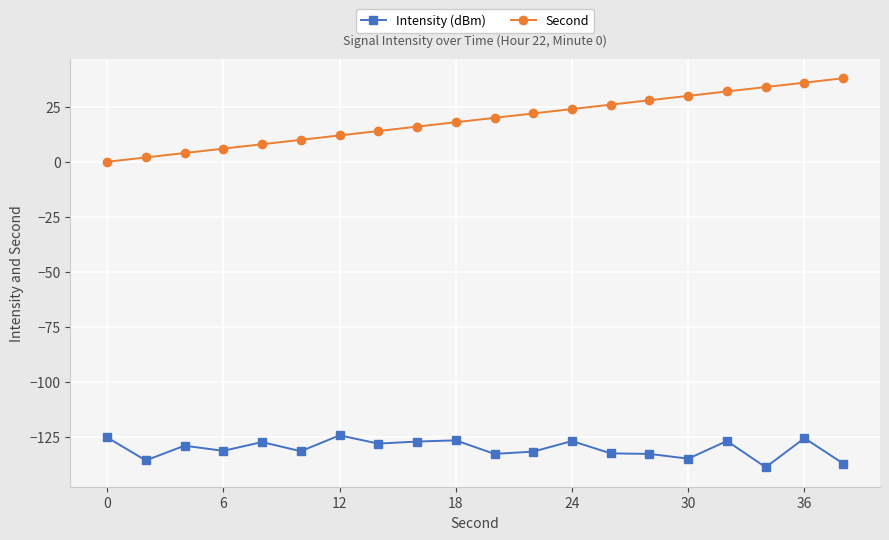

Rank the series by their average value, from highest to lowest.

Second, Intensity (dBm)